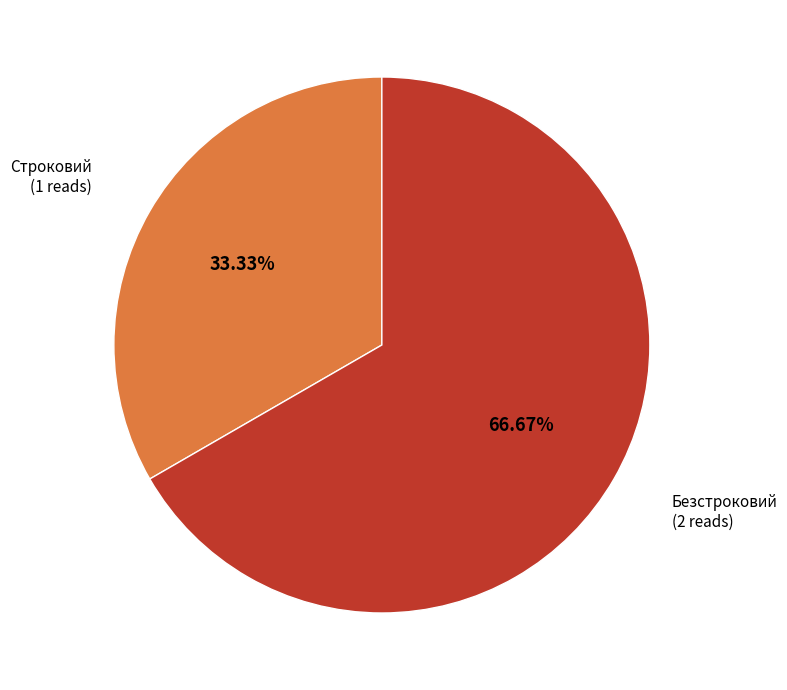

Which category accounts for the majority?

Безстроковий